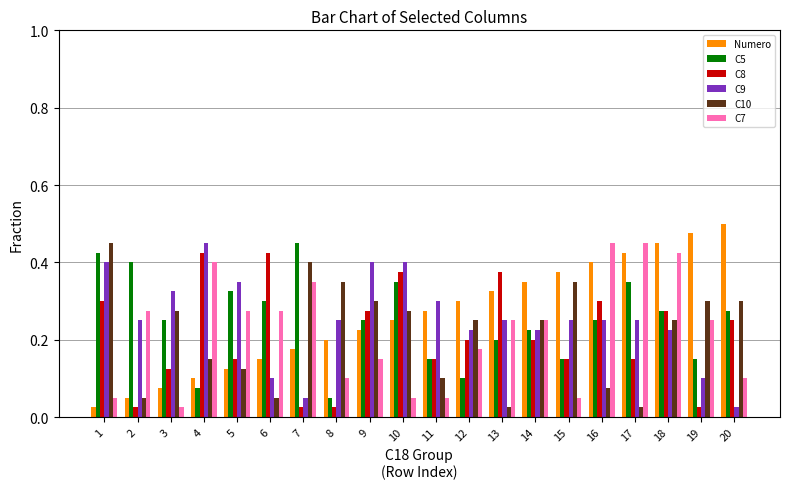

The C5 series shows 0.1 at 12. True or false?

True